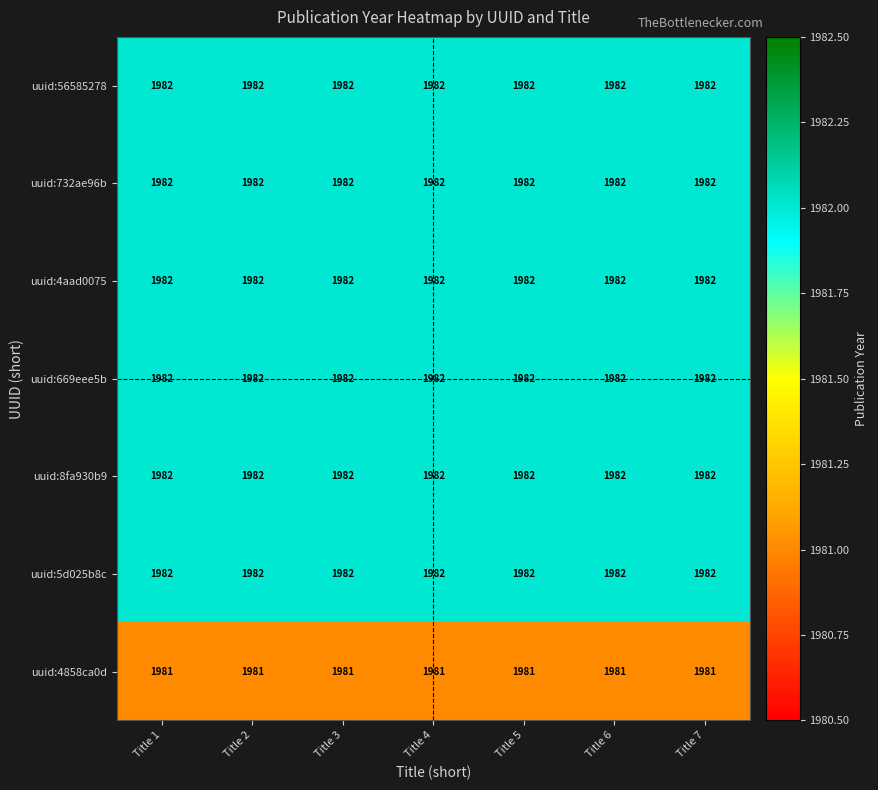

What is the total value across all series at Title 2?

13873